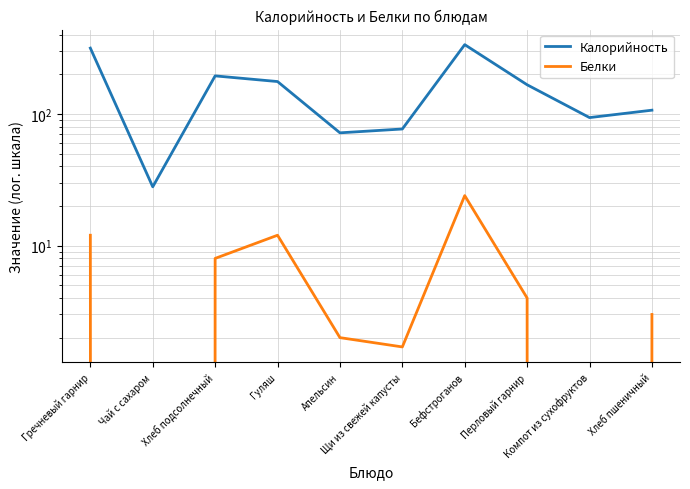

How many lines are shown in the chart?

2